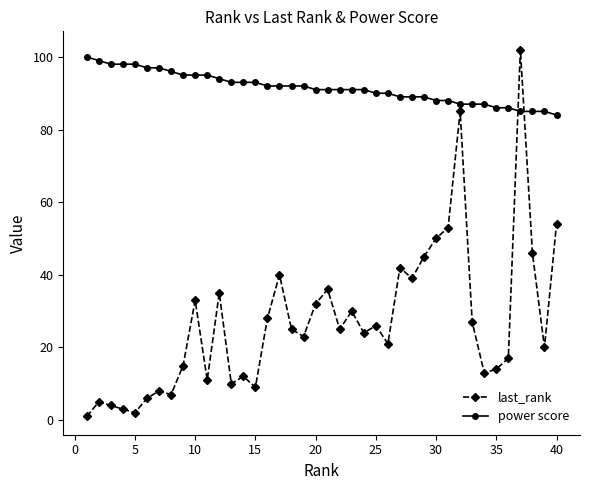

Which series has the largest range (max minus min)?

last_rank